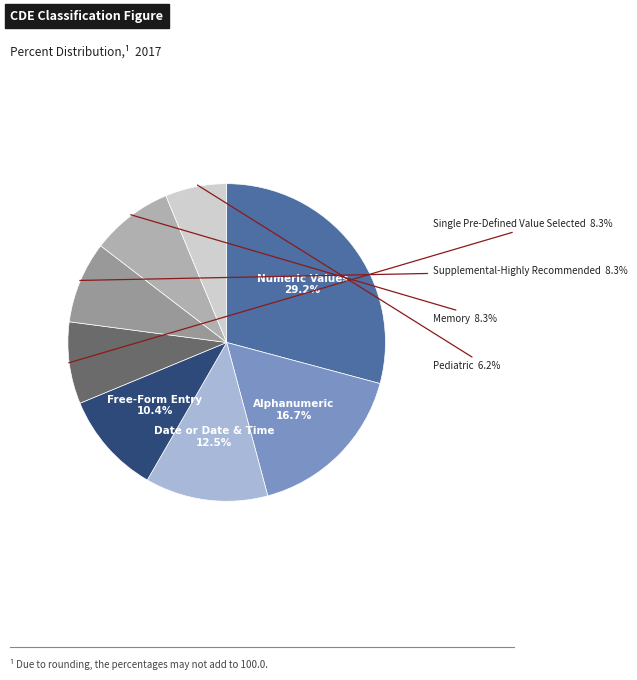

Count the number of slices in the pie.

8